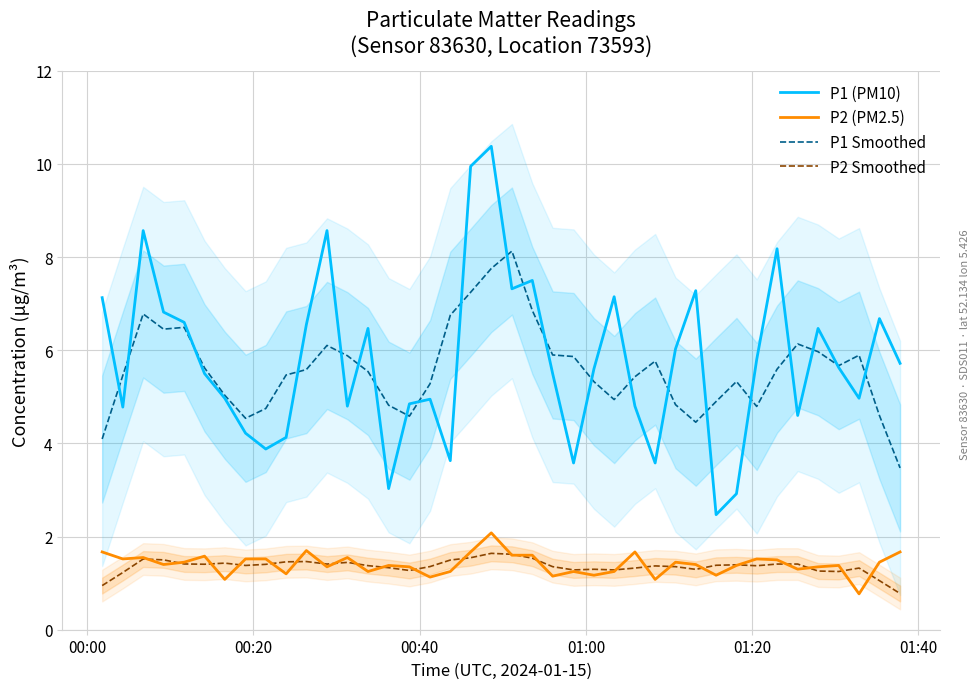

True or false: P1 (PM10) and P2 Smoothed cross at least once.

False